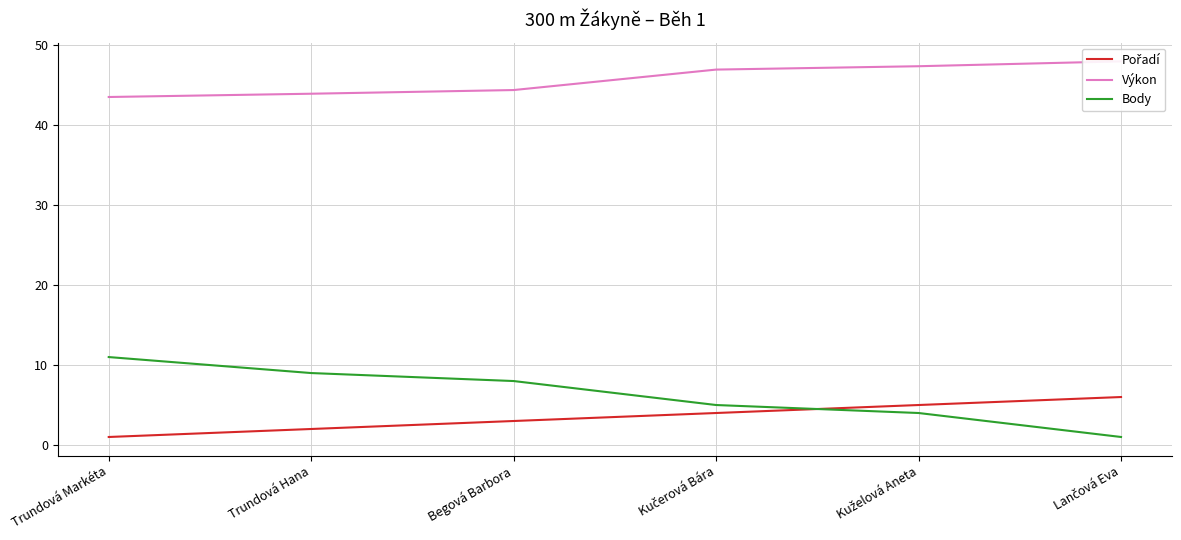

The Výkon series shows 47.4 at Kuželová Aneta. True or false?

True